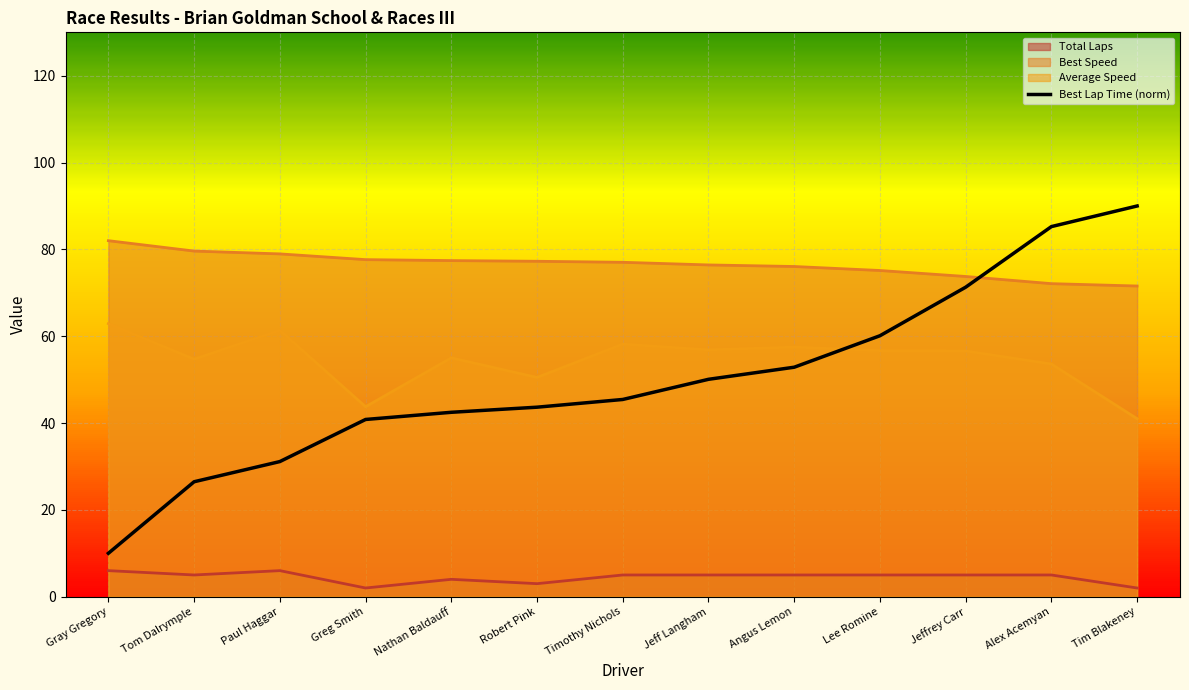

Between Nathan Baldauff and Tim Blakeney, which series saw the biggest shift?

Best Lap Time (norm)